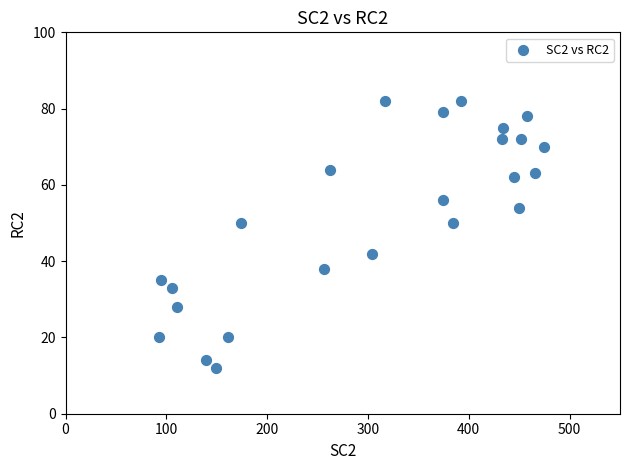

What is the range of Y values (max minus min)?

70